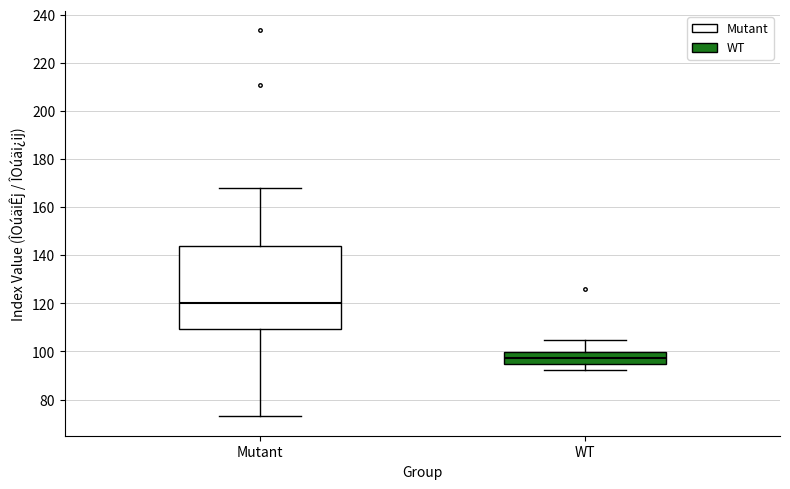

Which box has the lowest median line?

WT